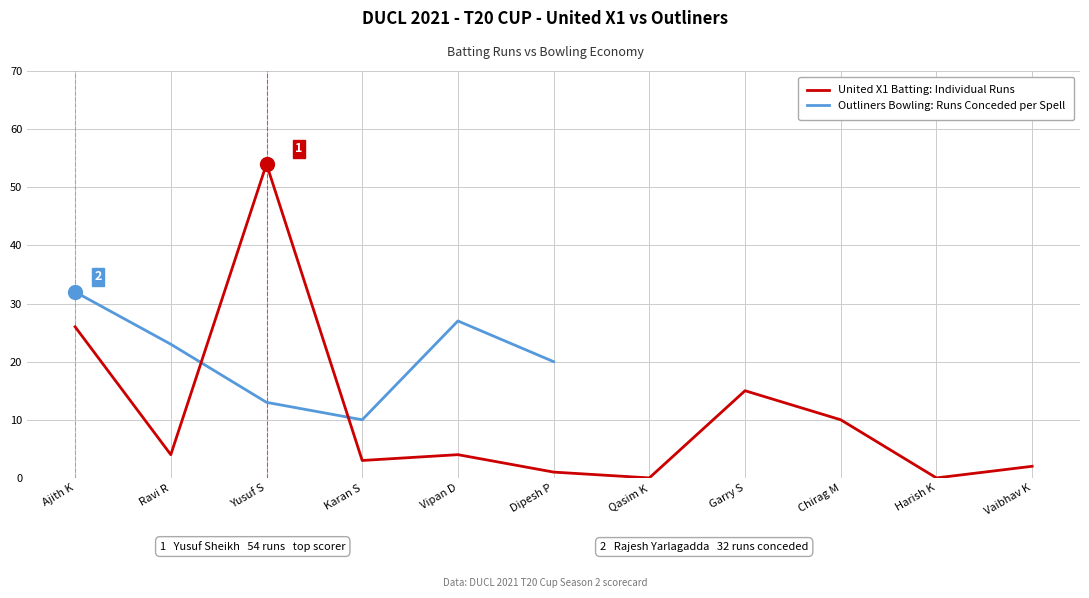

Rank the categories by value from highest to lowest.

Yusuf S, Ajith K, Garry S, Chirag M, Ravi R, Vipan D, Karan S, Vaibhav K, Dipesh P, Qasim K, Harish K